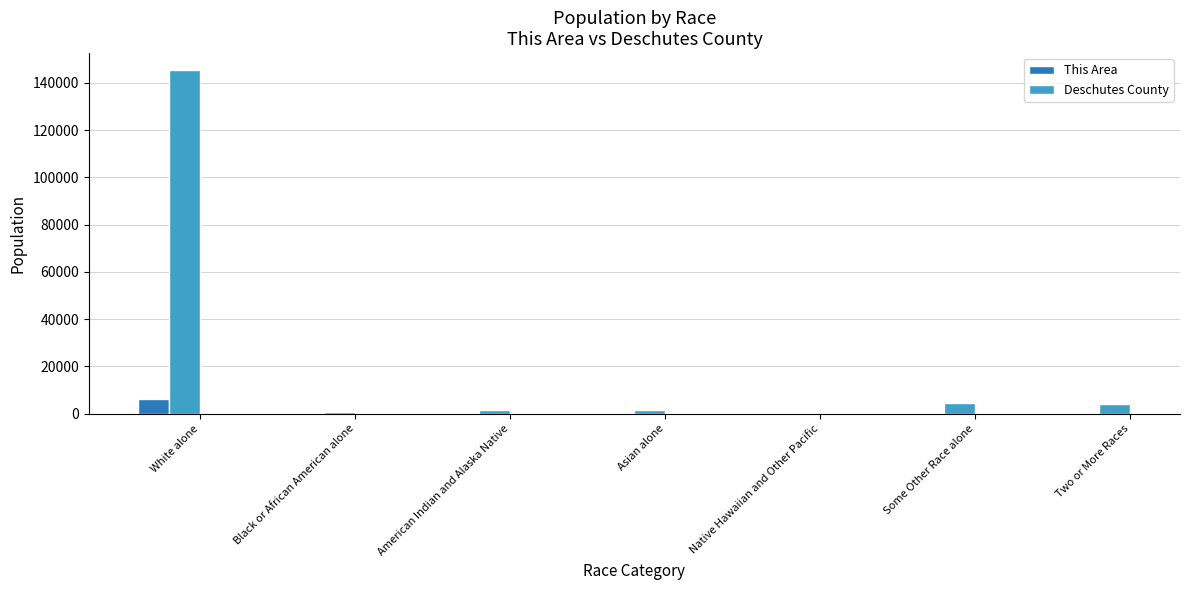

What is the maximum value for Deschutes County?

145374